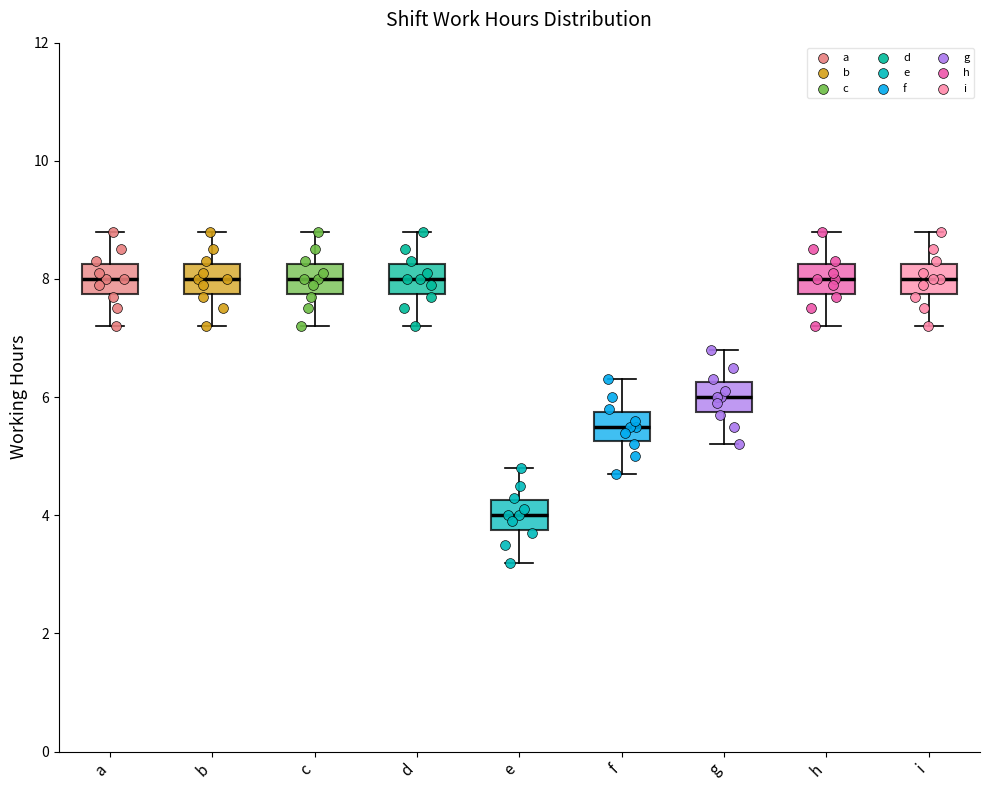

Where is the lower edge of the box for c on the y-axis? The values are not printed on the chart, so give them approximately, as read against the axis.

7.8